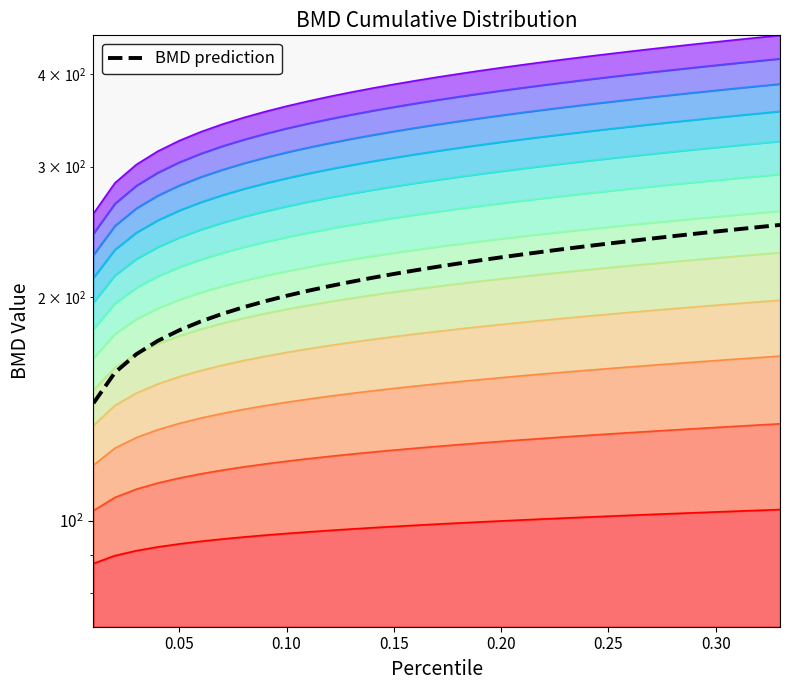

Count the number of values greater than 219.

17